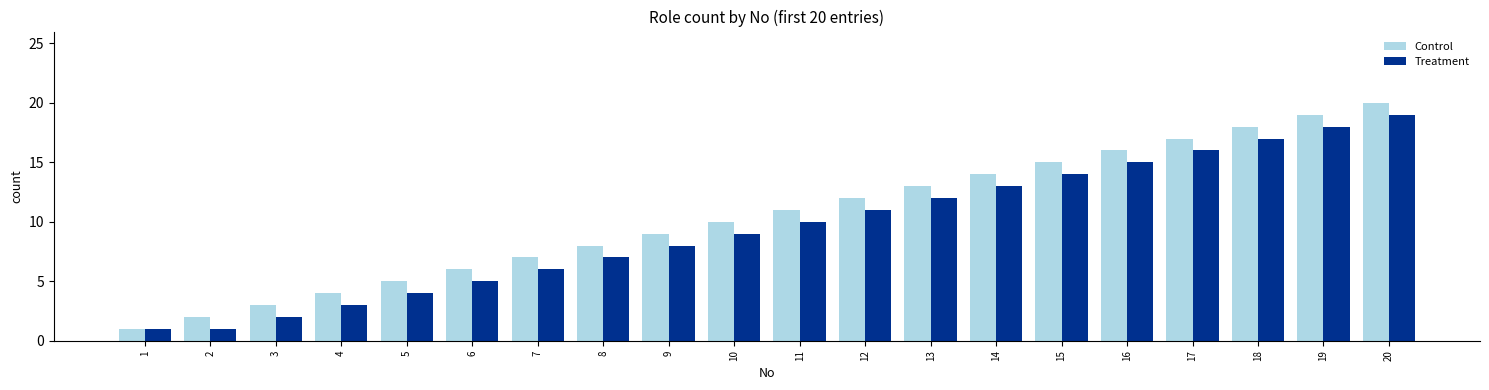

Is the value of Control at 2 greater than the value of Treatment at 12?

No